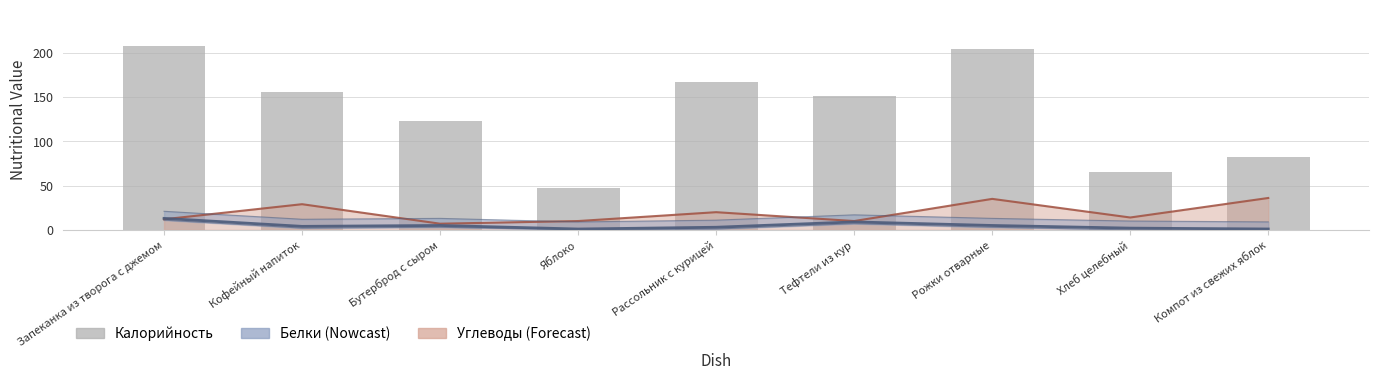

The Калорийность (бары) series shows 115.9 at Компот из свежих яблок. True or false?

False